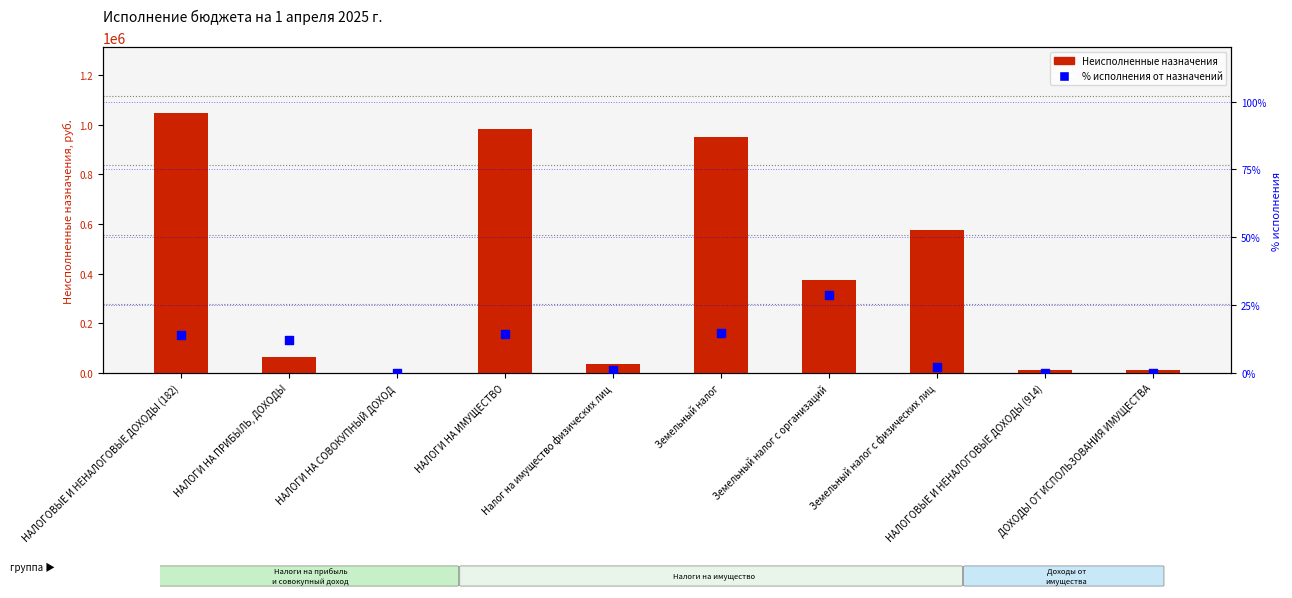

At which category is the sum across all series the highest?

НАЛОГОВЫЕ И НЕНАЛОГОВЫЕ ДОХОДЫ (182)